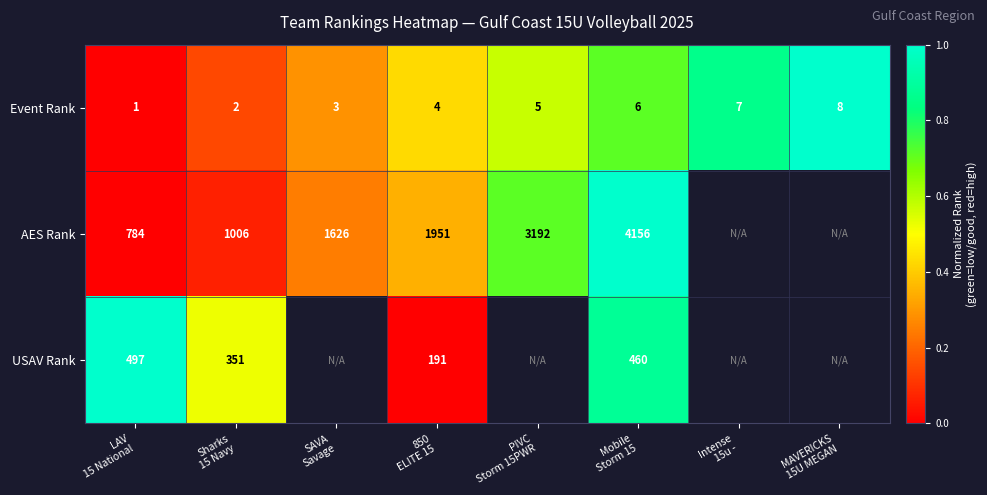

True or false: USAV Rank has a value of 1.0 at LAV 15 National.

True